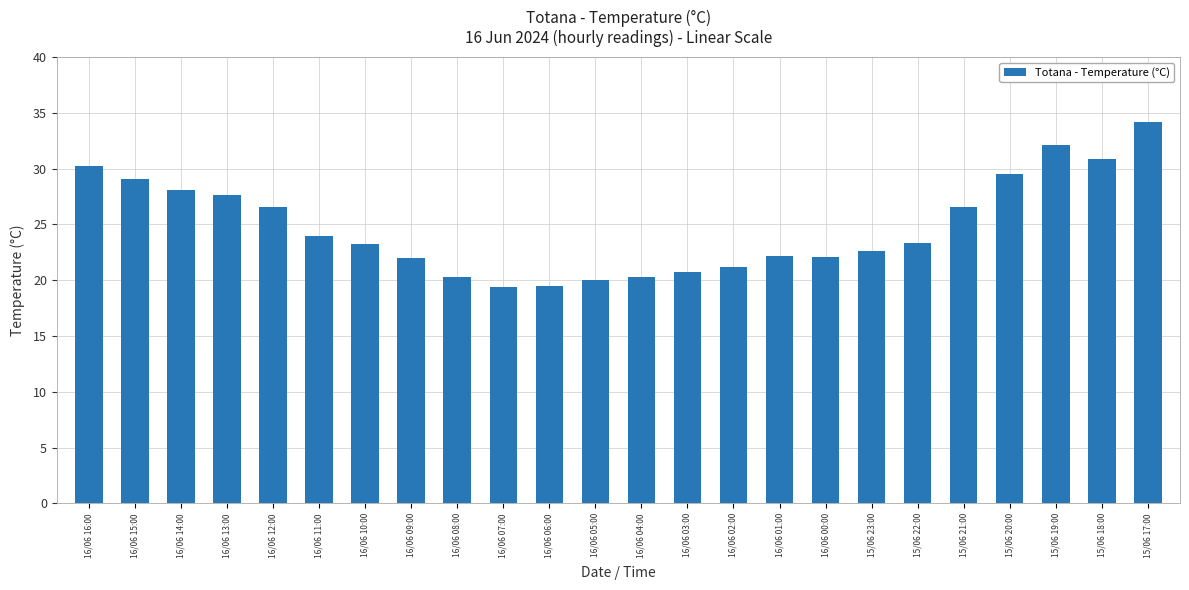

What is the average value?

24.8